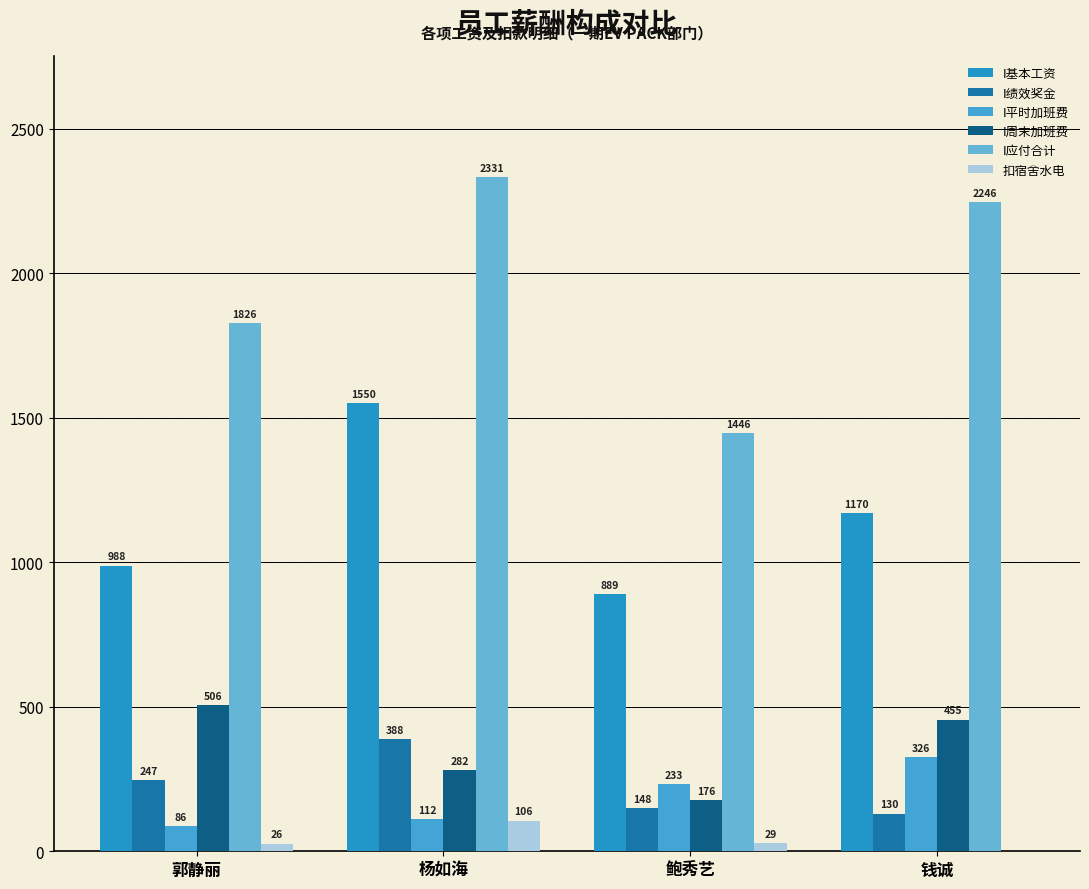

True or false: I平时加班费 has a value of 325.9 at 钱诚.

True